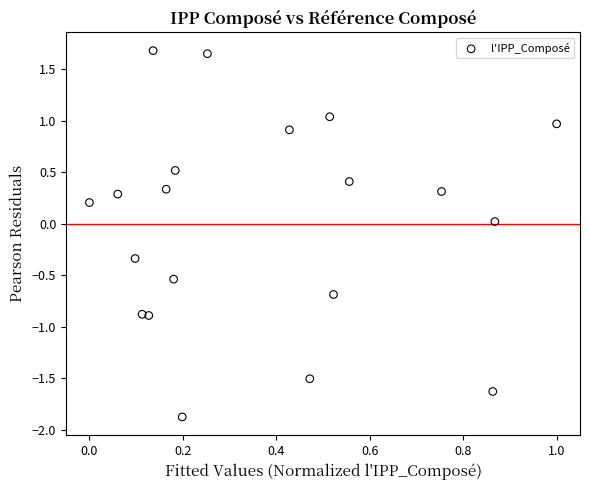

What is the range of X values (max minus min)?

1.0